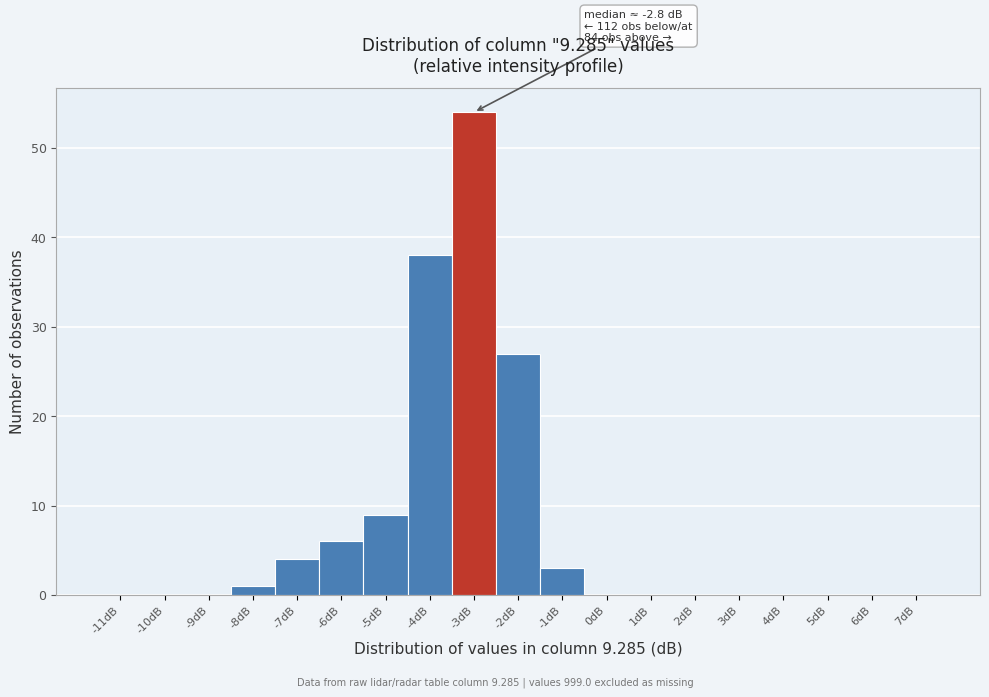

Reading right to left, what are all the values shown in this chart?

7dB=0	6dB=0	5dB=0	4dB=0	3dB=0	2dB=0	1dB=0	0dB=0	-1dB=3	-2dB=27	-3dB=54	-4dB=38	-5dB=9	-6dB=6	-7dB=4	-8dB=1	-9dB=0	-10dB=0	-11dB=0